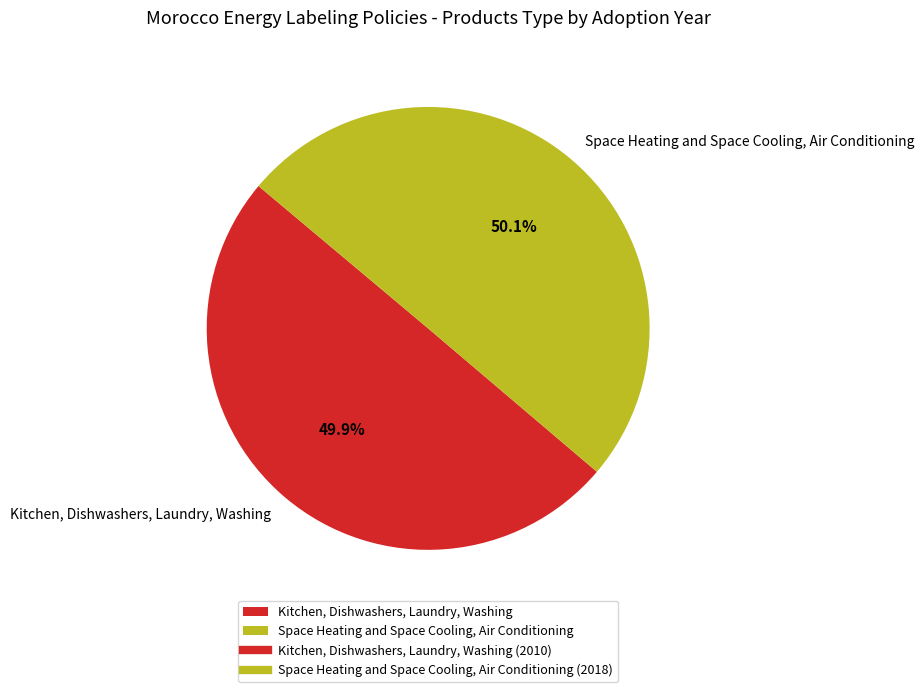

What is the ratio of the value at Kitchen, Dishwashers, Laundry, Washing to the value at Space Heating and Space Cooling, Air Conditioning?

1.0